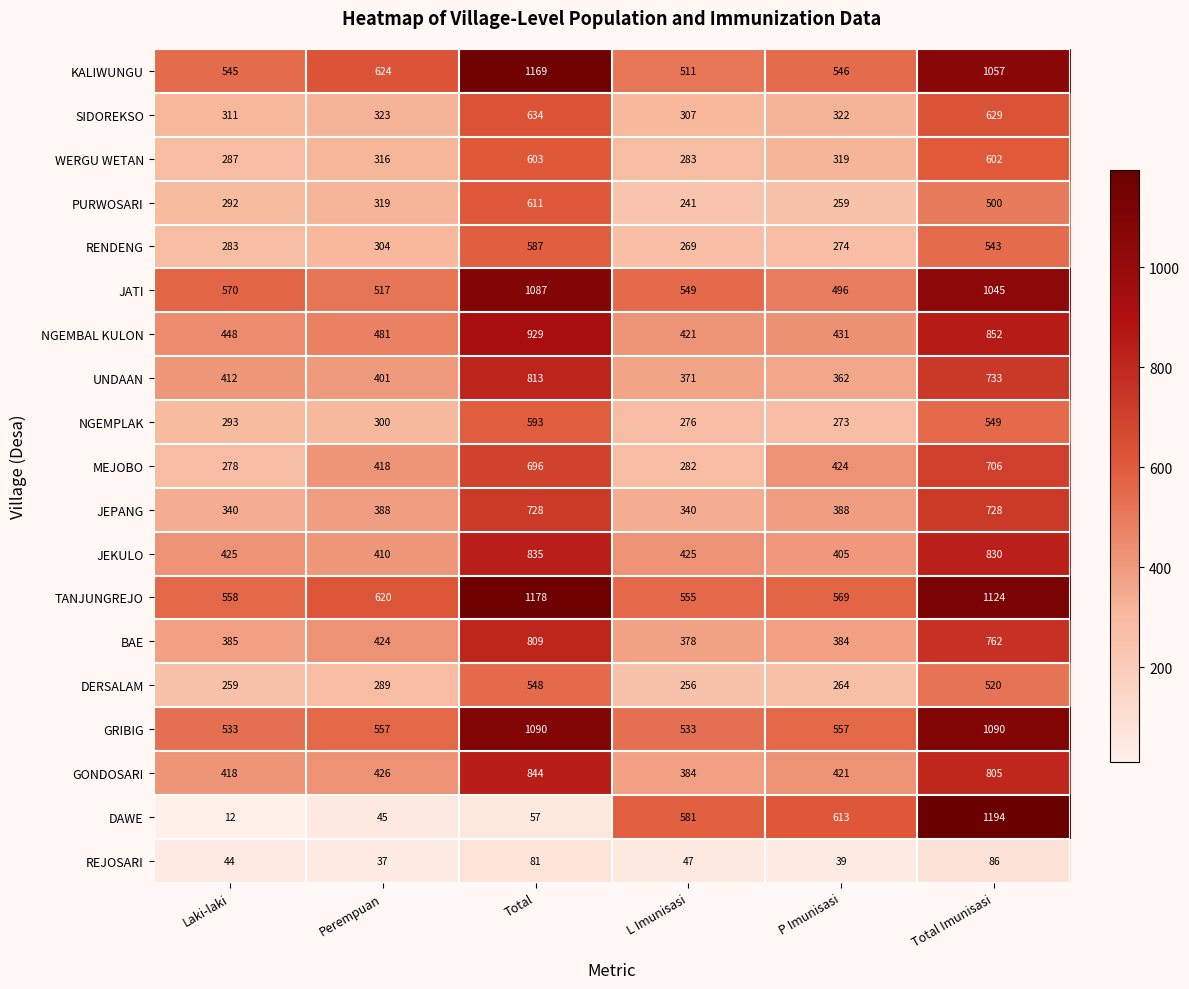

Which label corresponds to the smallest value in the chart?

Laki-laki